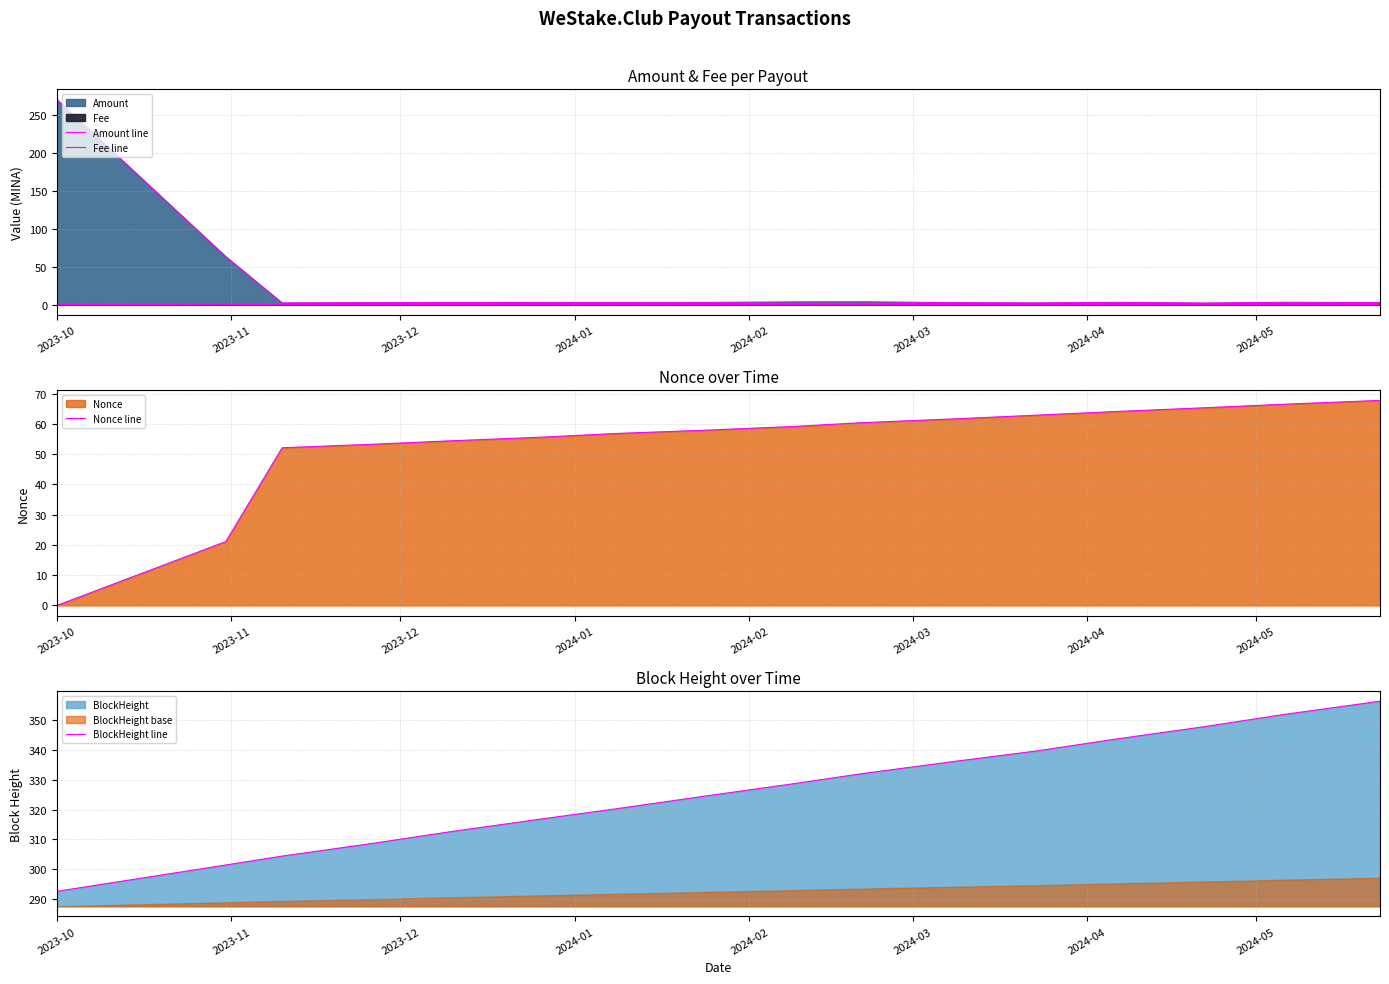

What is the difference between the maximum and minimum values in the BlockHeight line series?

63.7